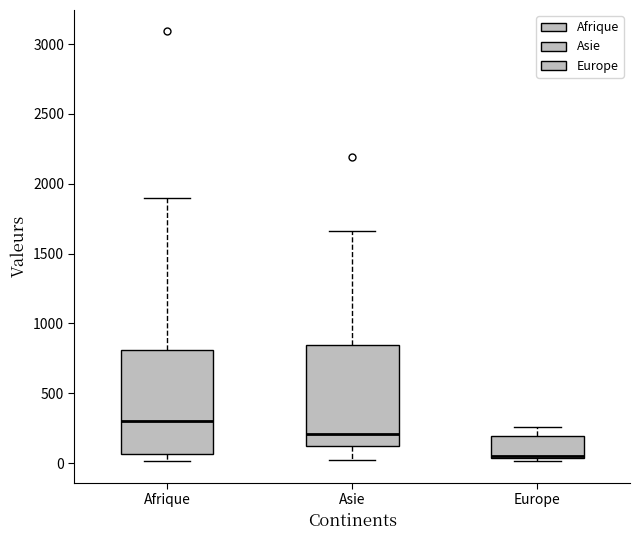

Where does the upper whisker of the box for Europe end on the y-axis? The values are not printed on the chart, so give them approximately, as read against the axis.

250